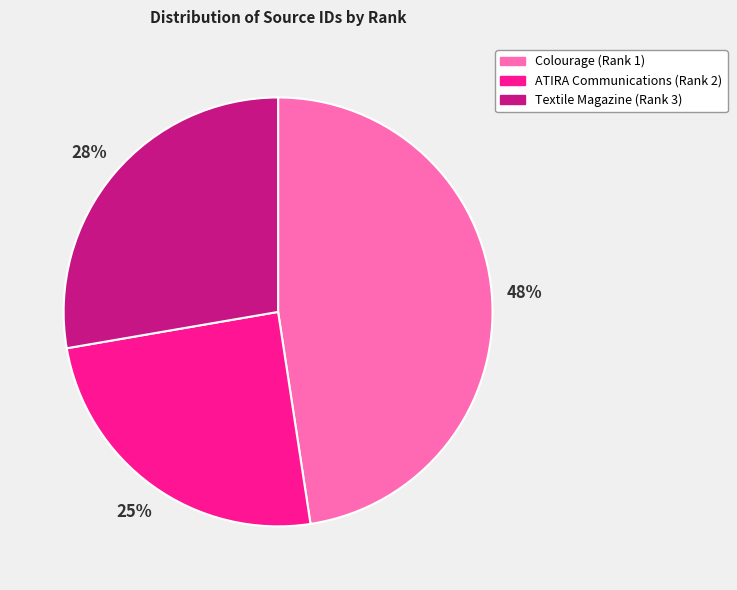

Is the sum of ATIRA Communications (Rank 2) and Textile Magazine (Rank 3) greater than half?

Yes